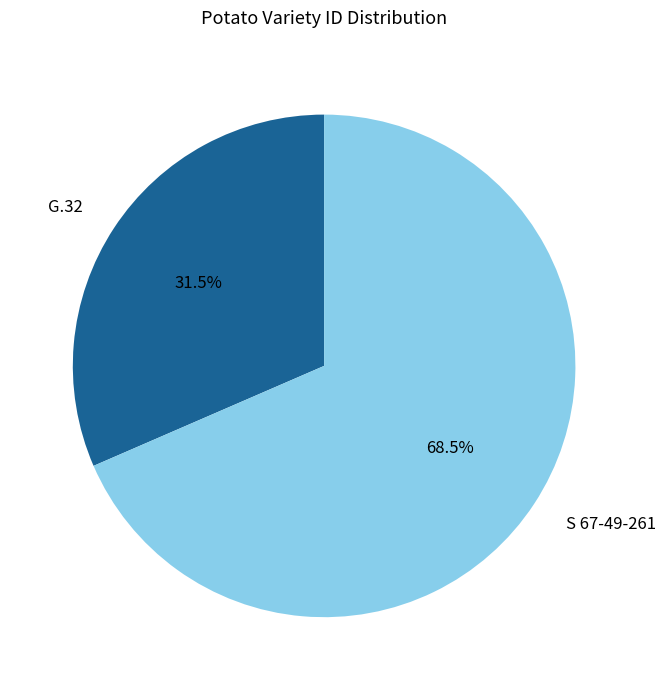

Is the sum of G.32 and S 67-49-261 greater than half?

Yes